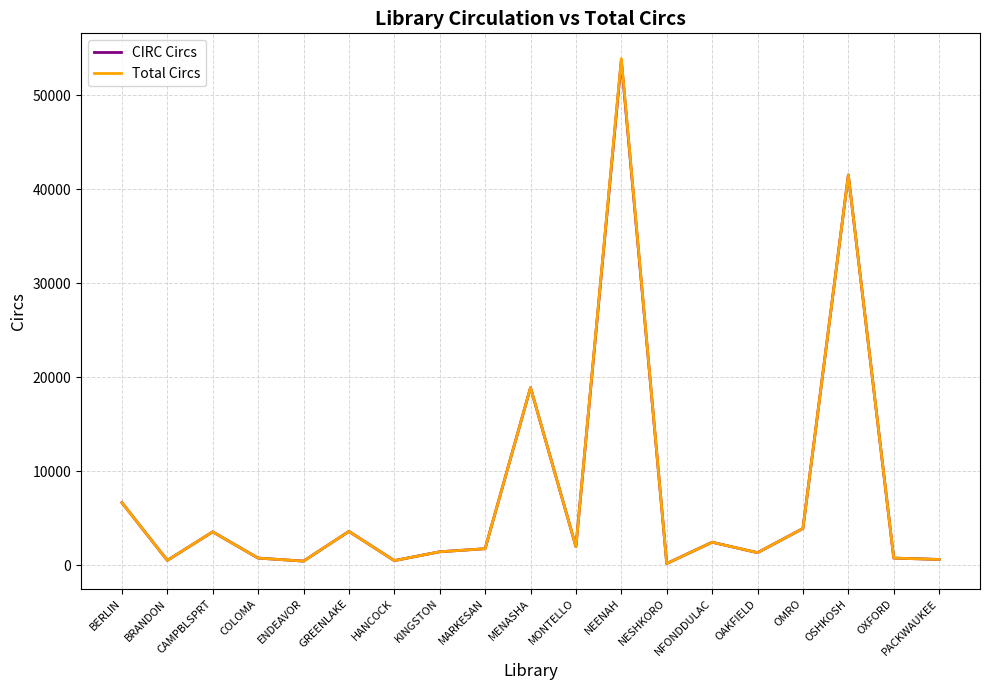

At which category is the sum across all series the highest?

NEENAH